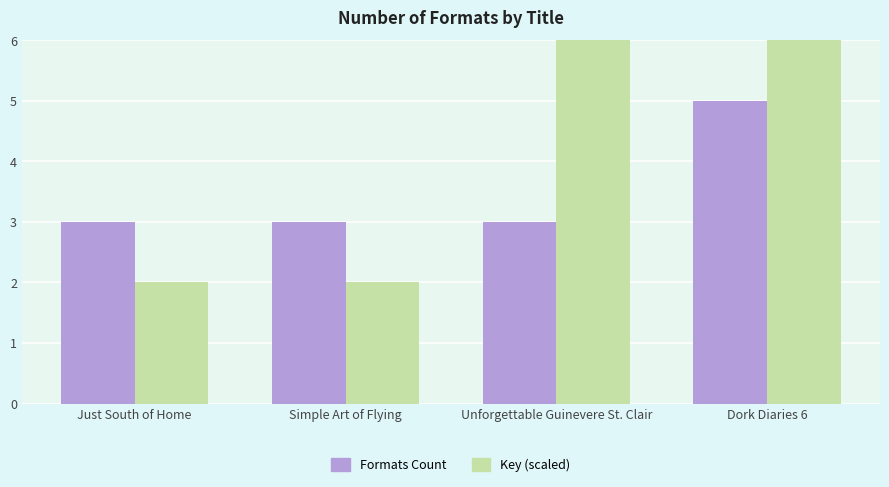

What is the label of the 2nd bar from the left?

Simple Art of Flying